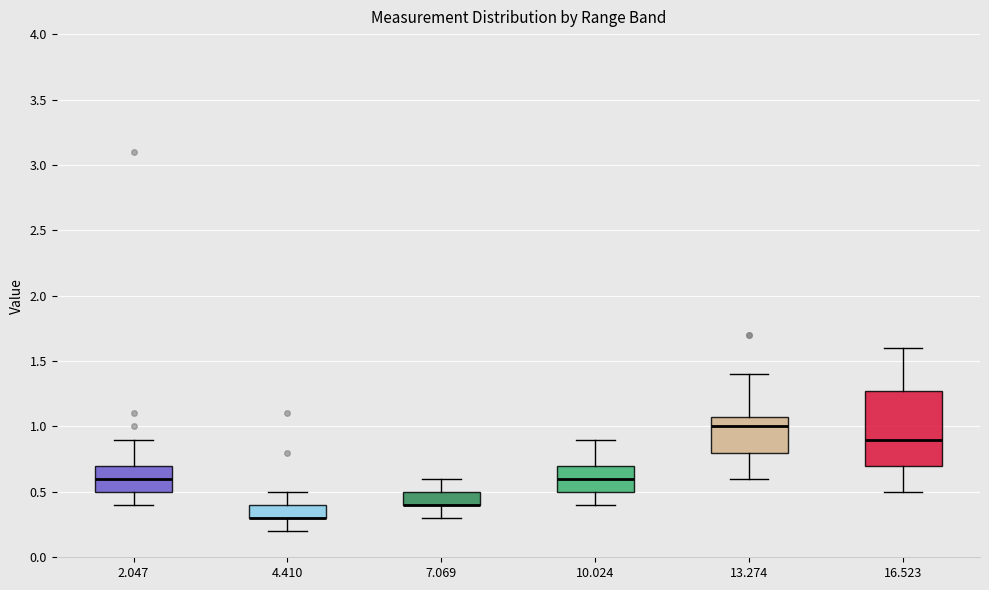

Comparing the boxes themselves (not the whiskers), which one is the tallest?

16.523